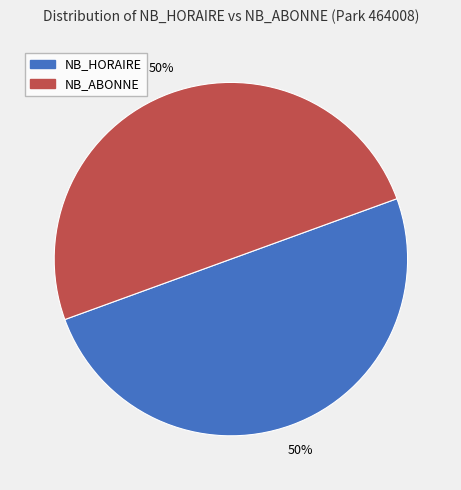

To the nearest percent, what portion does NB_HORAIRE represent?

50%